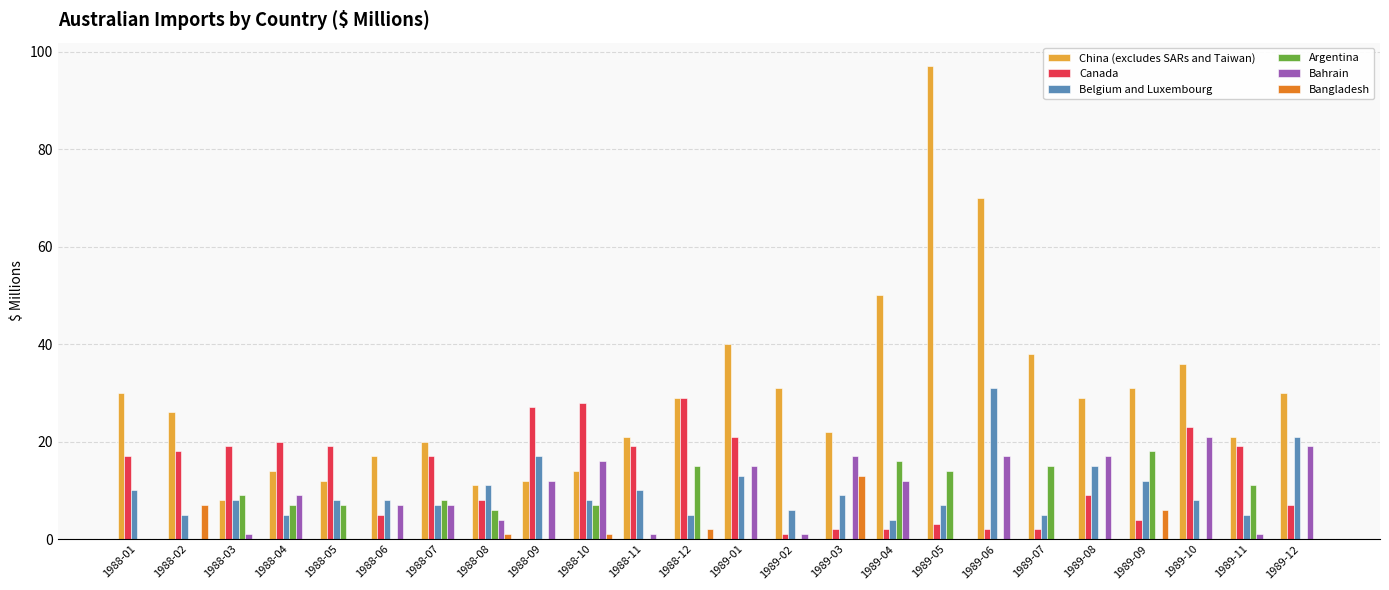

At which label does Argentina first exceed 6?

1988-03